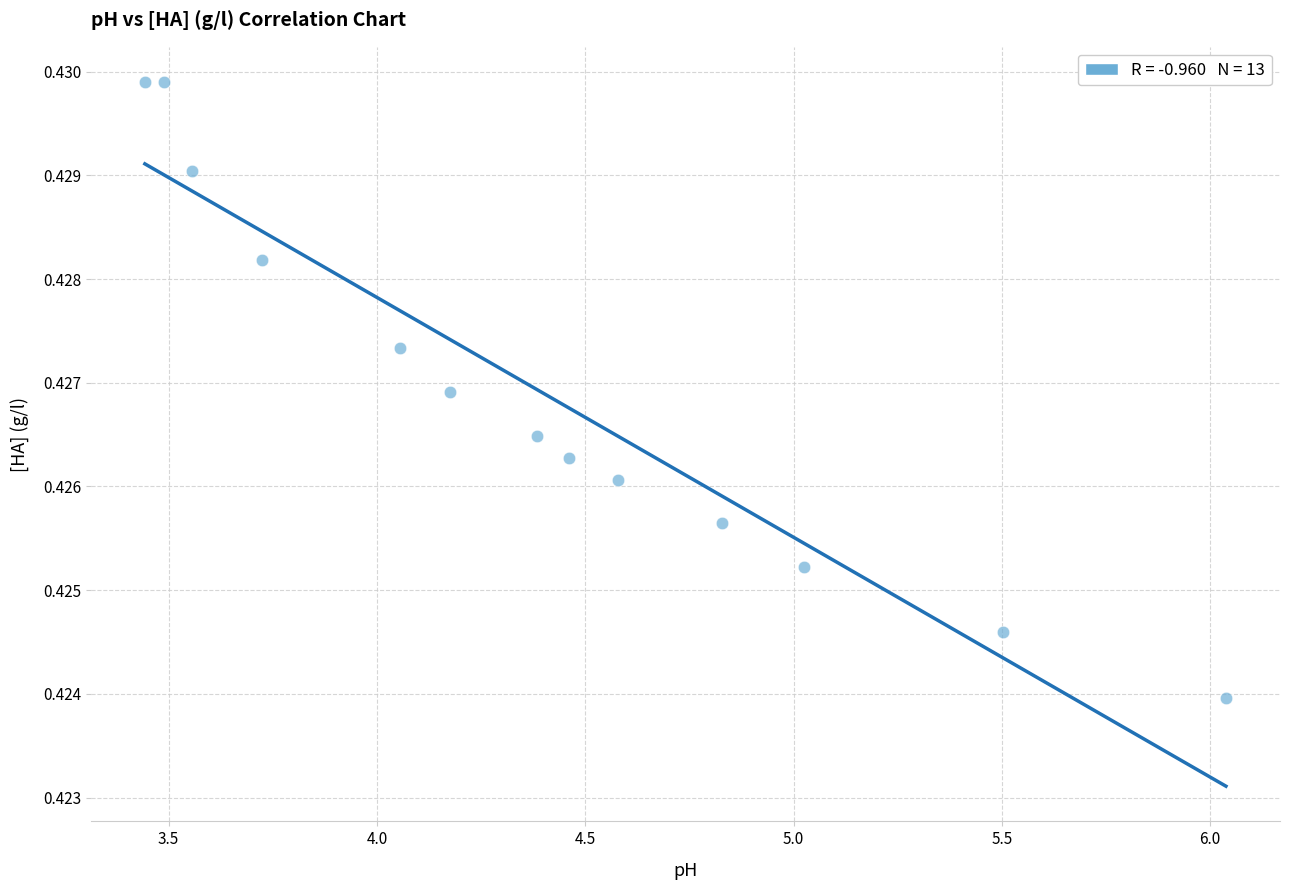

What is the range of X values (max minus min)?

2.6